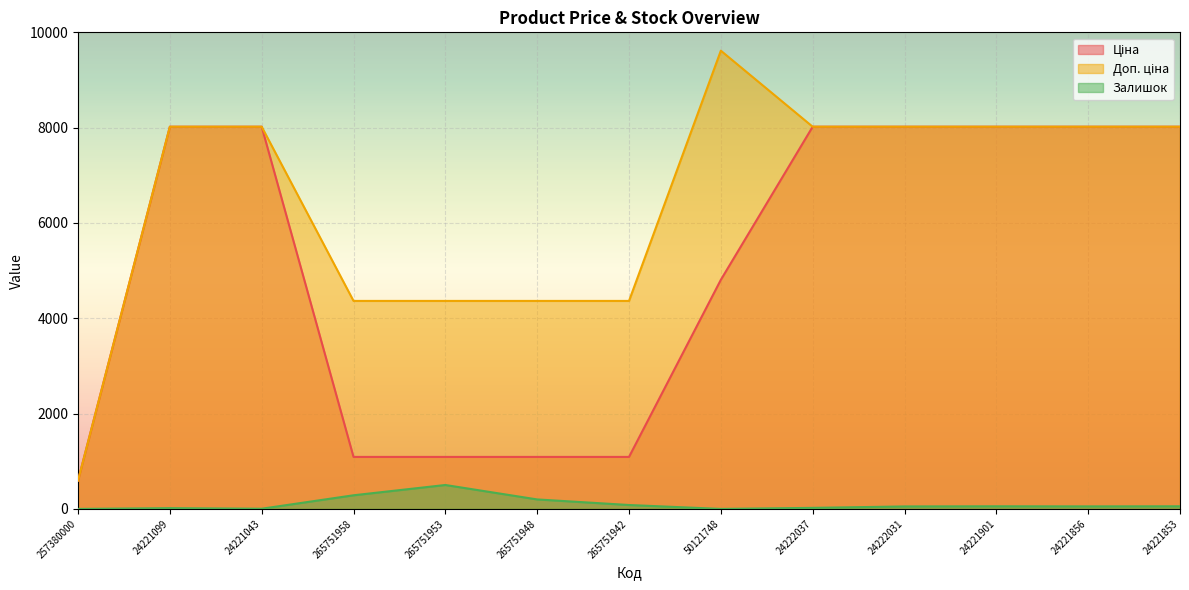

How many data points in Доп. ціна are above 8019?

8